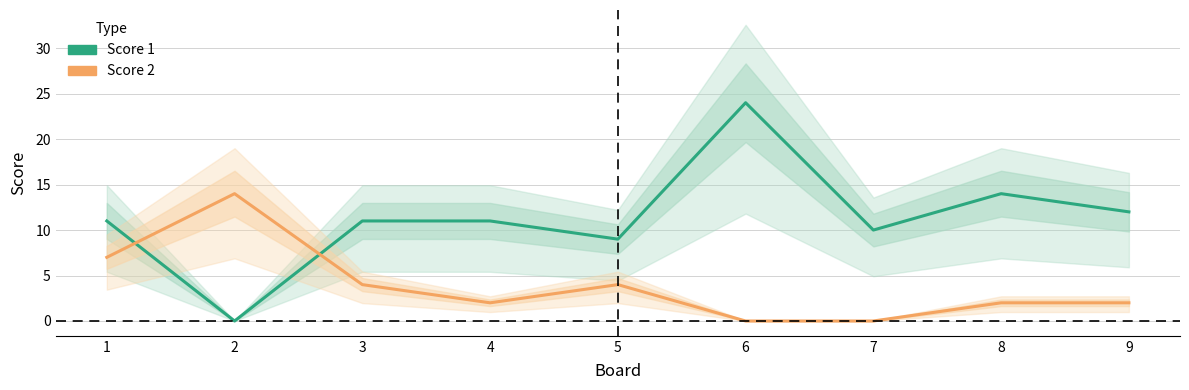

What is the value of the Score 1 point at the 1st from the left?

11